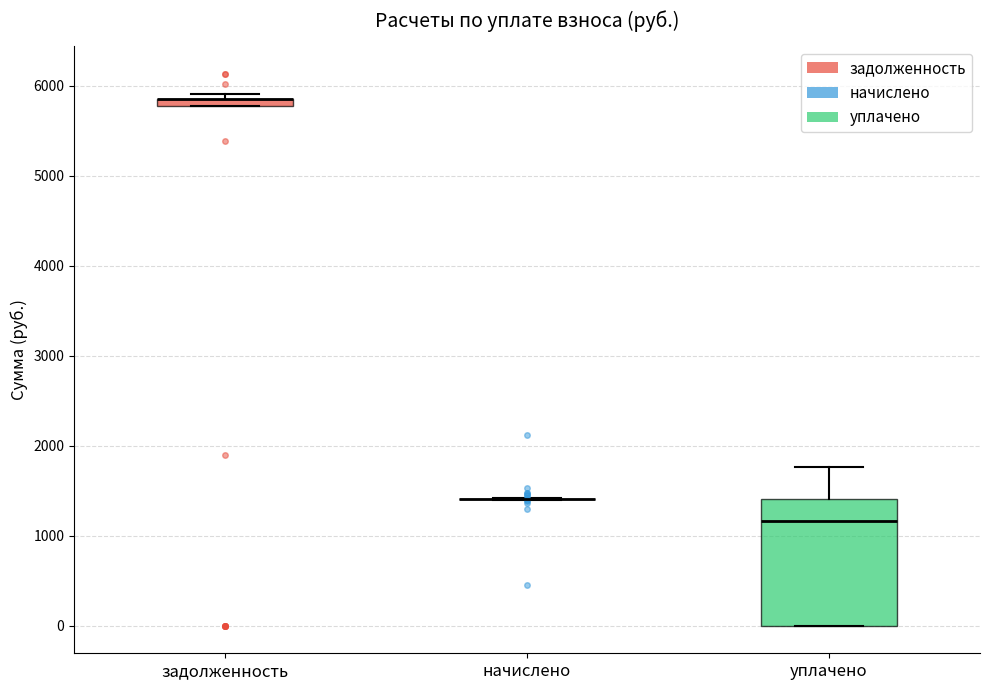

Comparing the boxes themselves (not the whiskers), which one is the tallest?

уплачено